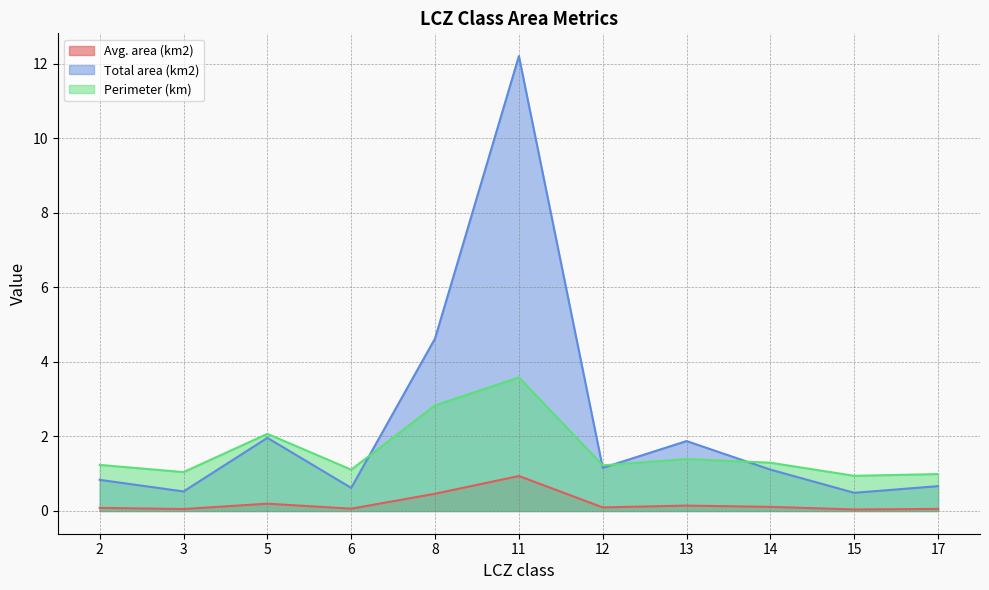

True or false: Avg. area (km2) and Total area (km2) cross at least once.

False